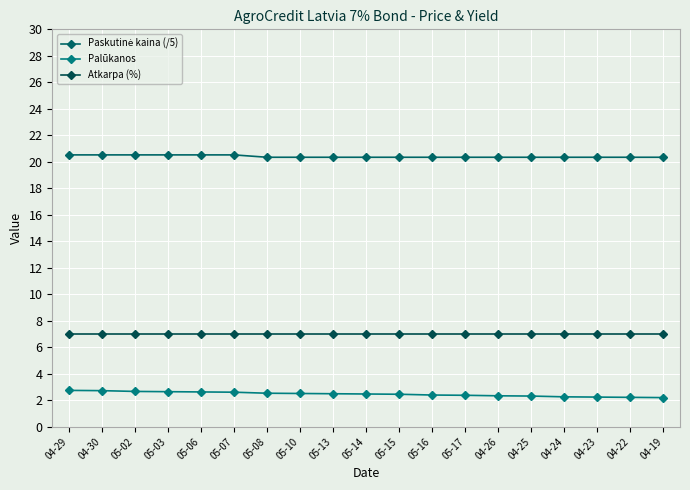

How many lines are shown in the chart?

3